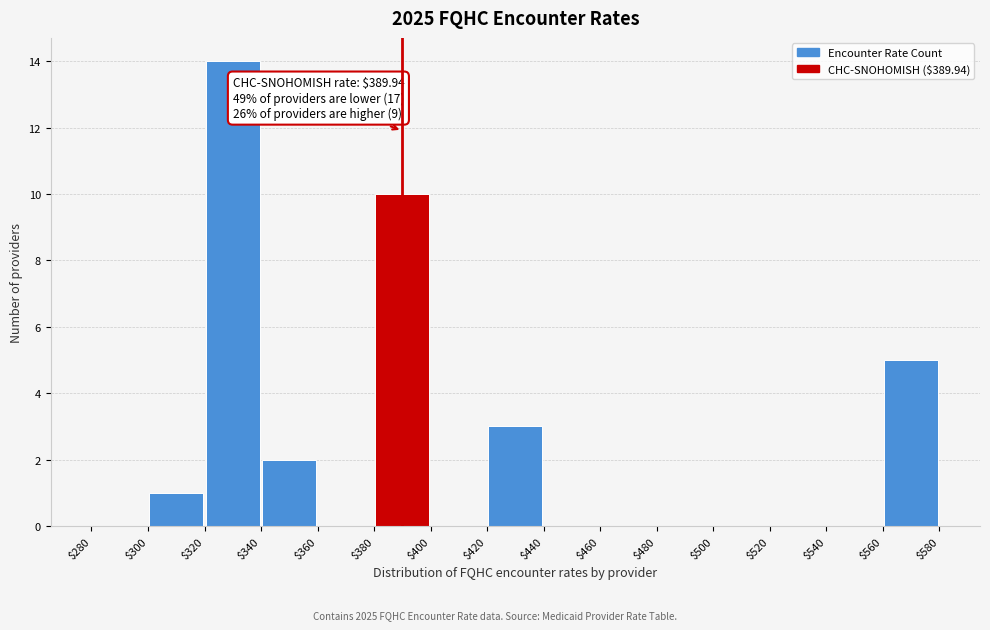

Over which range of the x-axis is the bar tallest?

$320 to $340